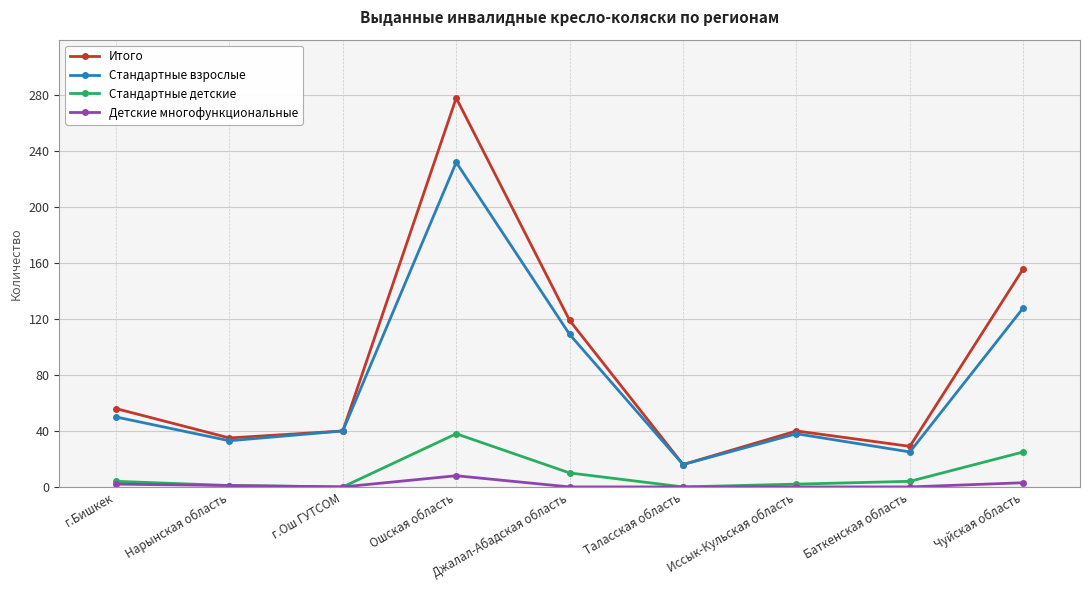

Is the value of Стандартные детские at г.Бишкек greater than the value of Детские многофункциональные at Таласская область?

Yes